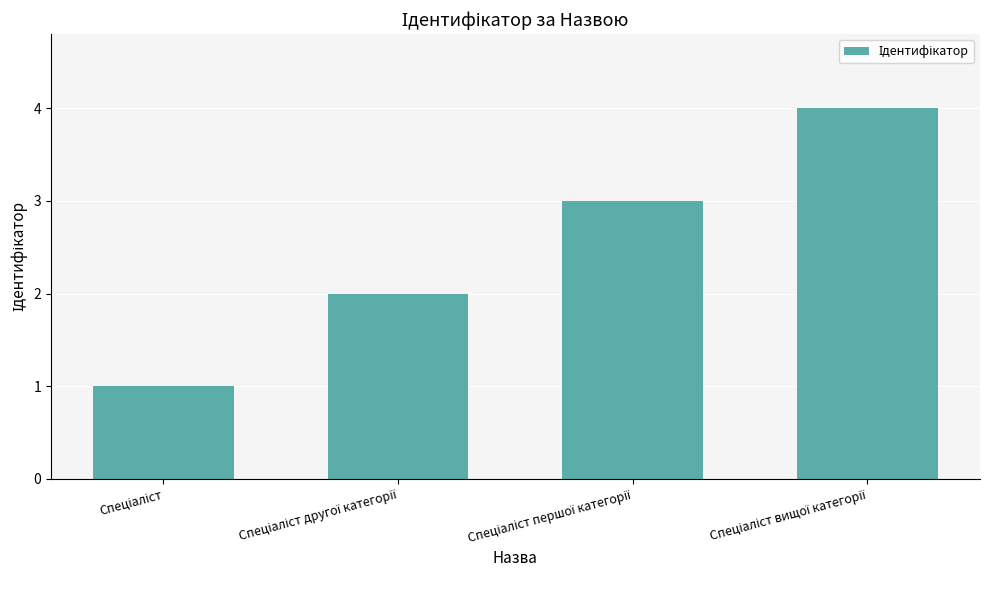

What is the difference between the second highest and minimum values?

2